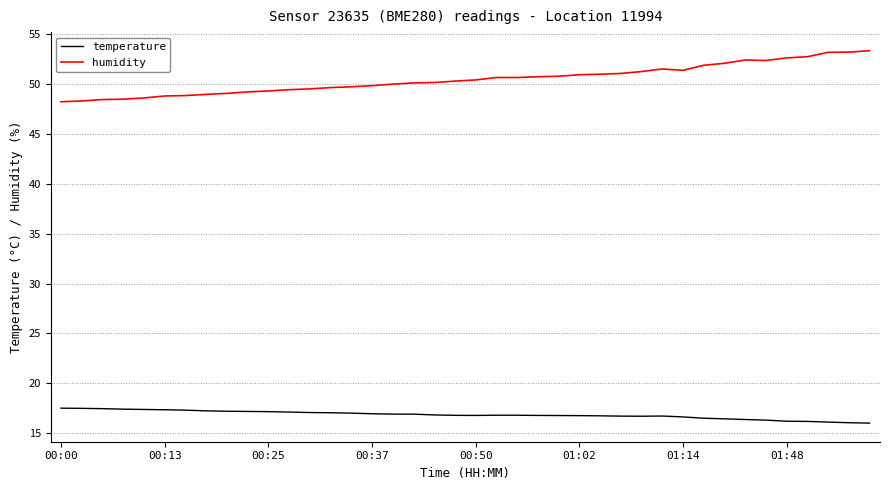

True or false: temperature and humidity intersect in this chart.

False